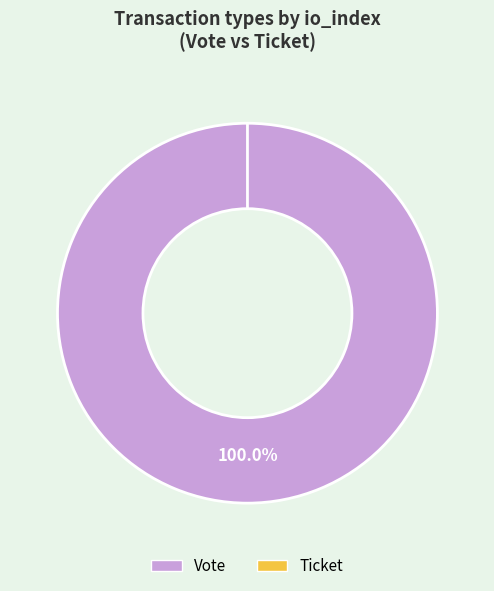

Is there any slice that represents more than half of the pie?

Yes